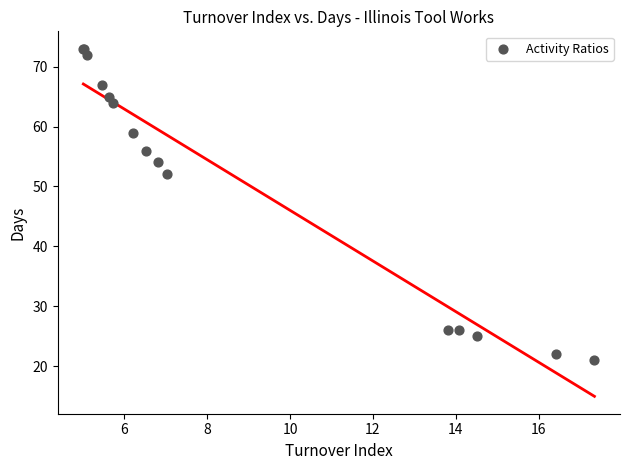

What Y value in the scatter plot is closest to 47?

52